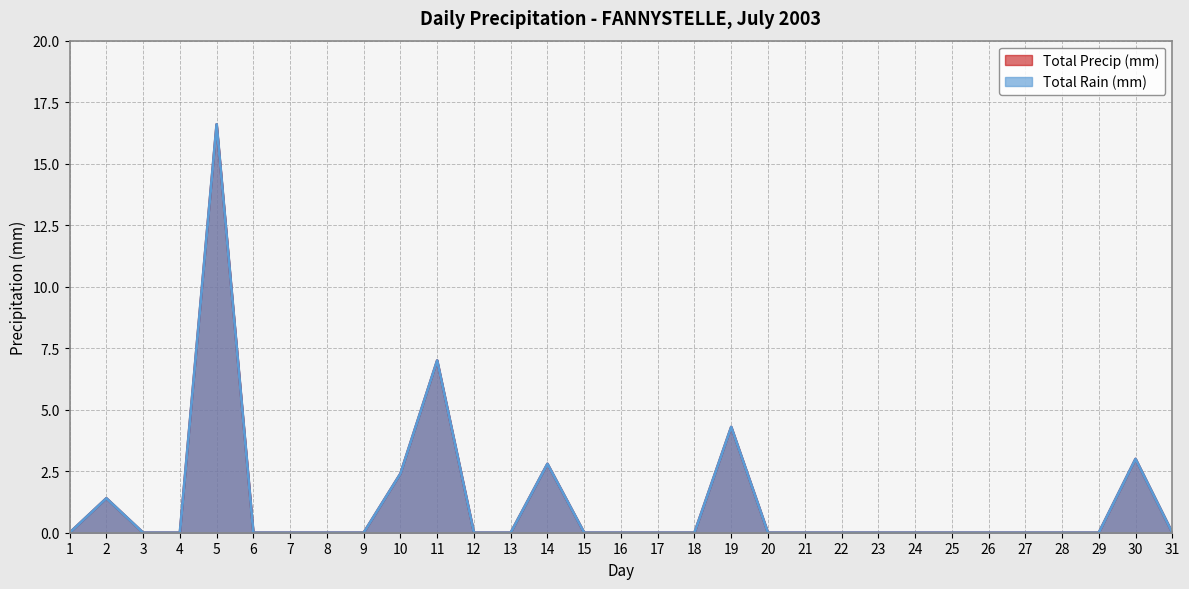

Between 23 and 11, which is larger?

11